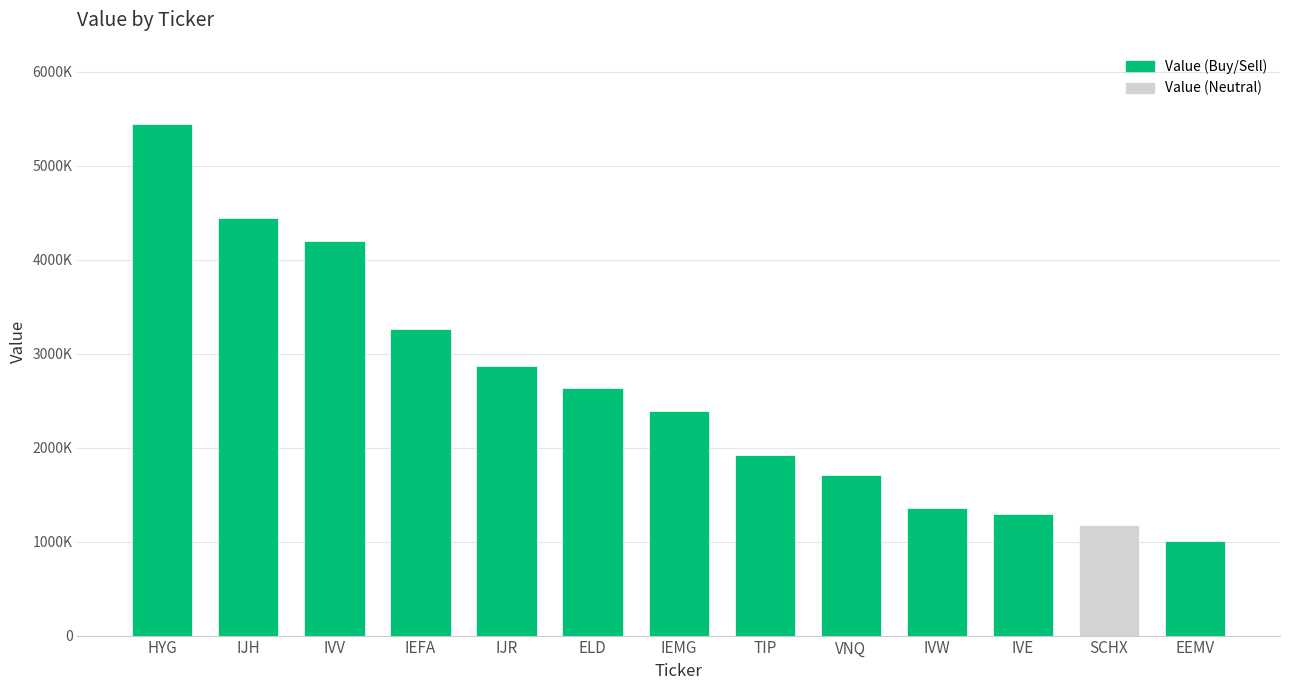

What is the difference between the maximum and minimum values?

4443000